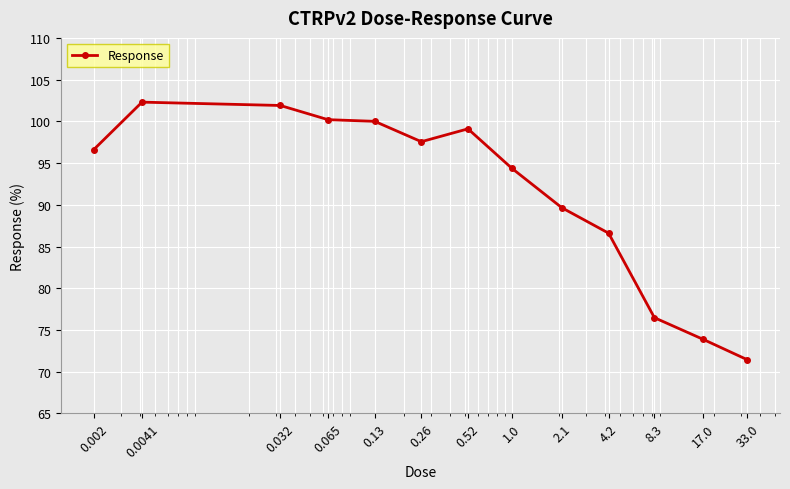

What is the greatest value displayed?

102.3